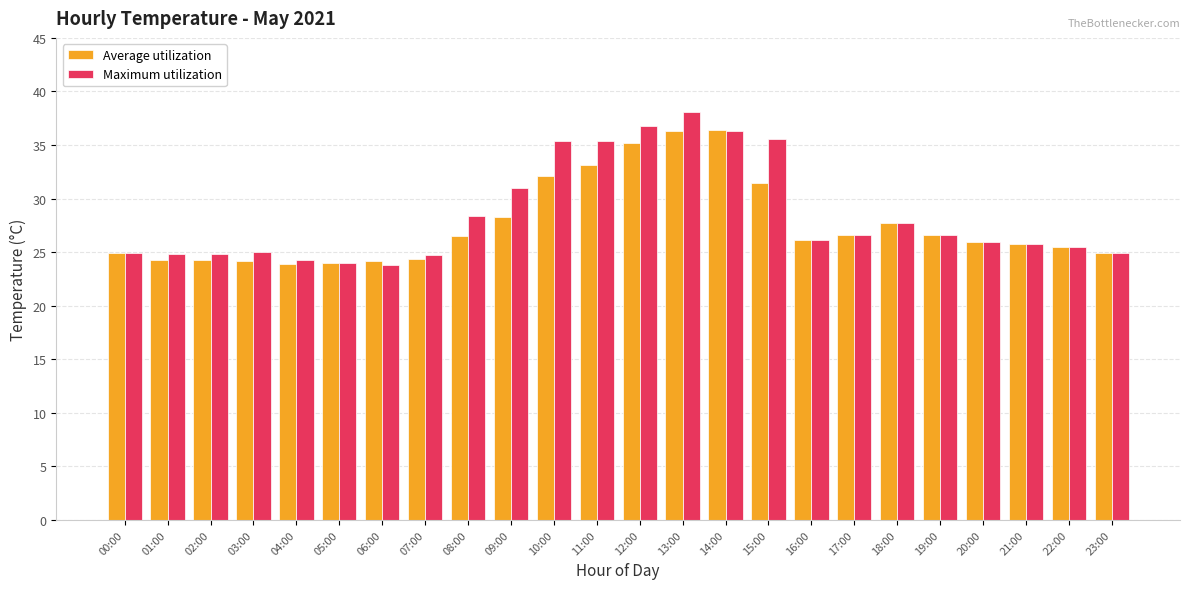

True or false: Average utilization has a value of 33.1 at 11:00.

True